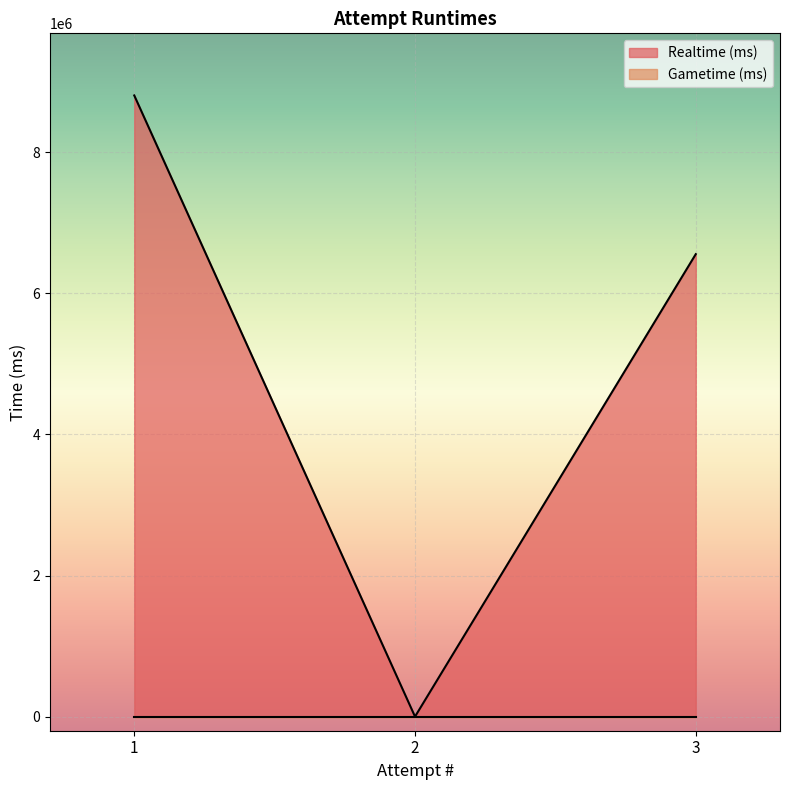

The chart shows a value of 8806253 at 1. True or false?

True